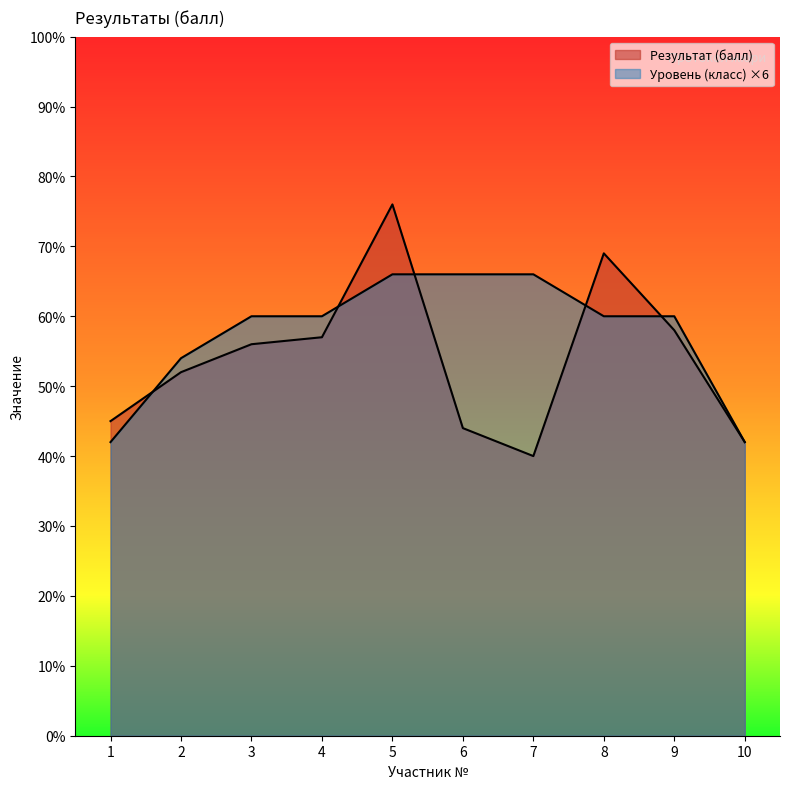

What is the minimum value for Уровень (класс)?

42